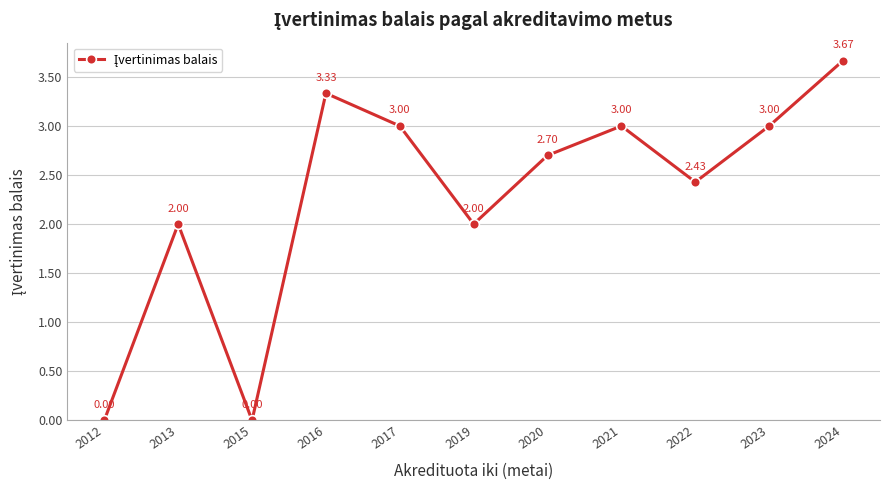

True or false: the data has more than 0 interior local peaks.

True